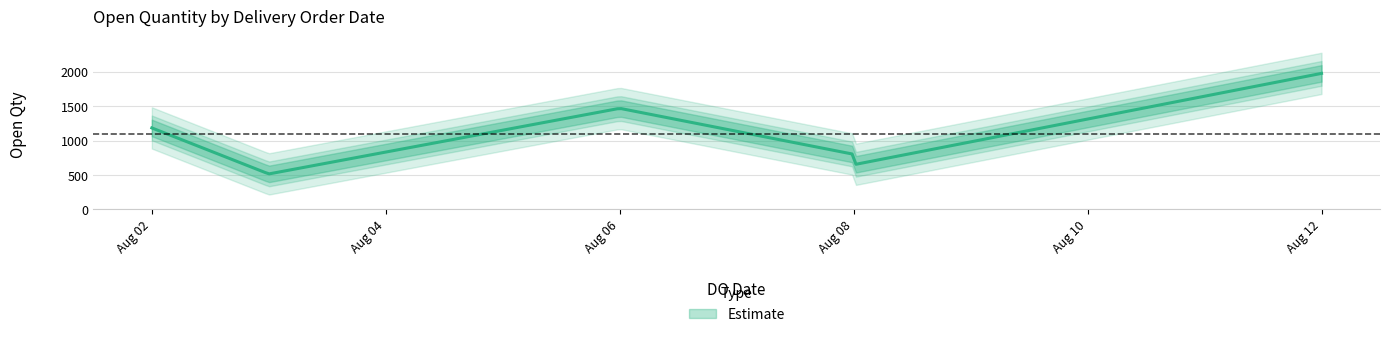

Rank the categories by value from lowest to highest.

03/08/2024, 08/08/2024, 08/08/2024, 02/08/2024, 06/08/2024, 12/08/2024